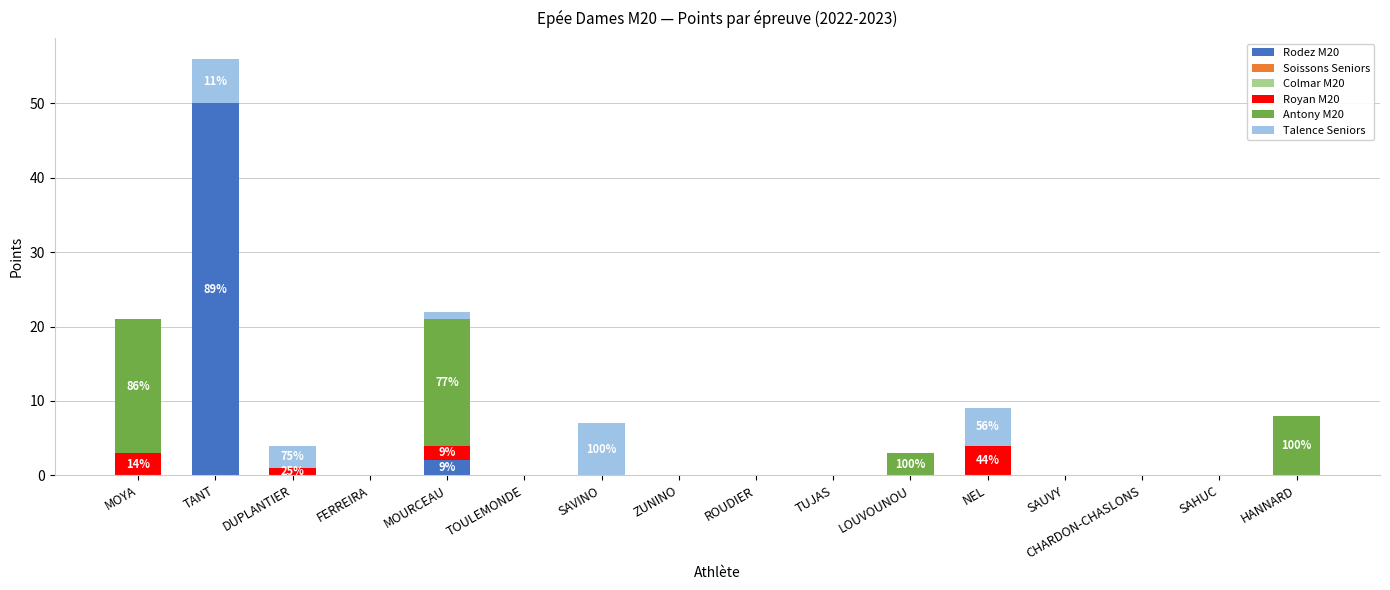

Count the number of data series in this chart.

4